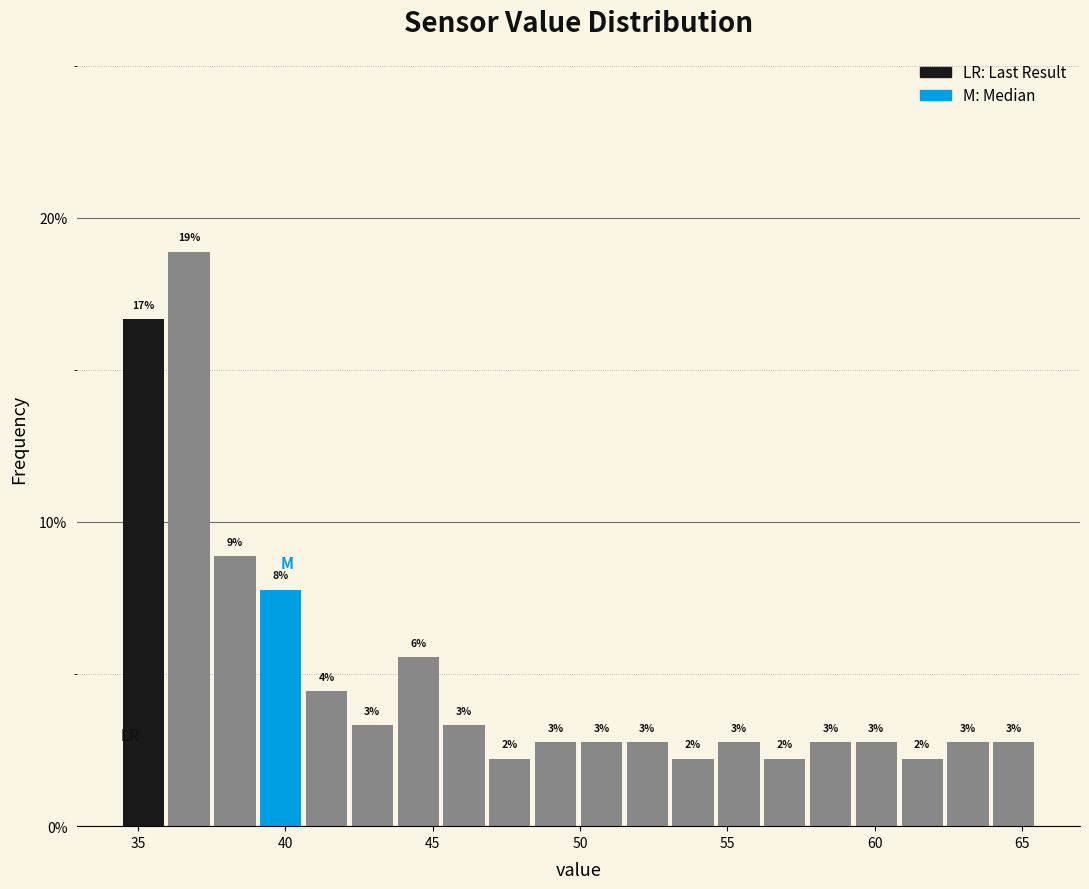

Read against the x-axis, roughly where is the centre of the tallest bar?

36.5